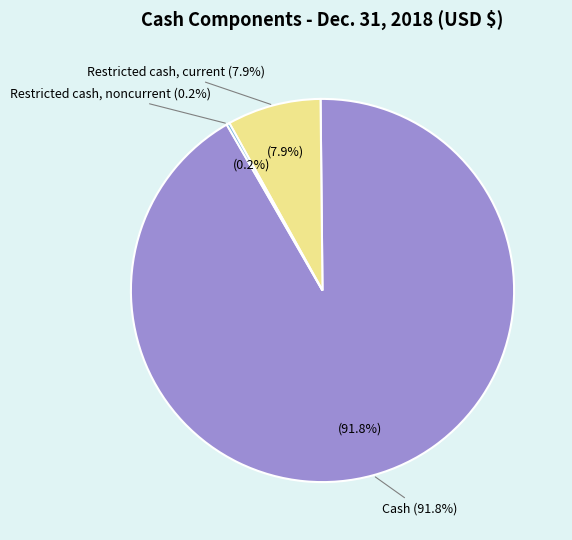

How many segments does this pie chart have?

3